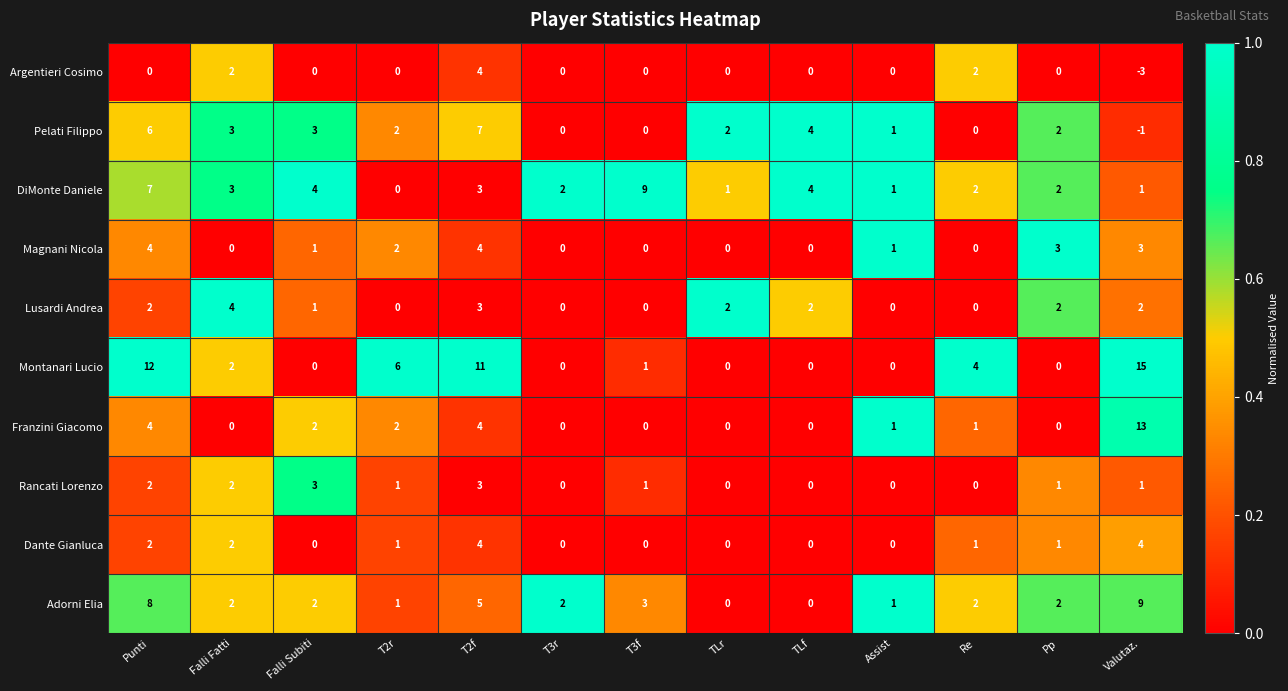

Is it true that Adorni Elia equals 8 at Punti?

True